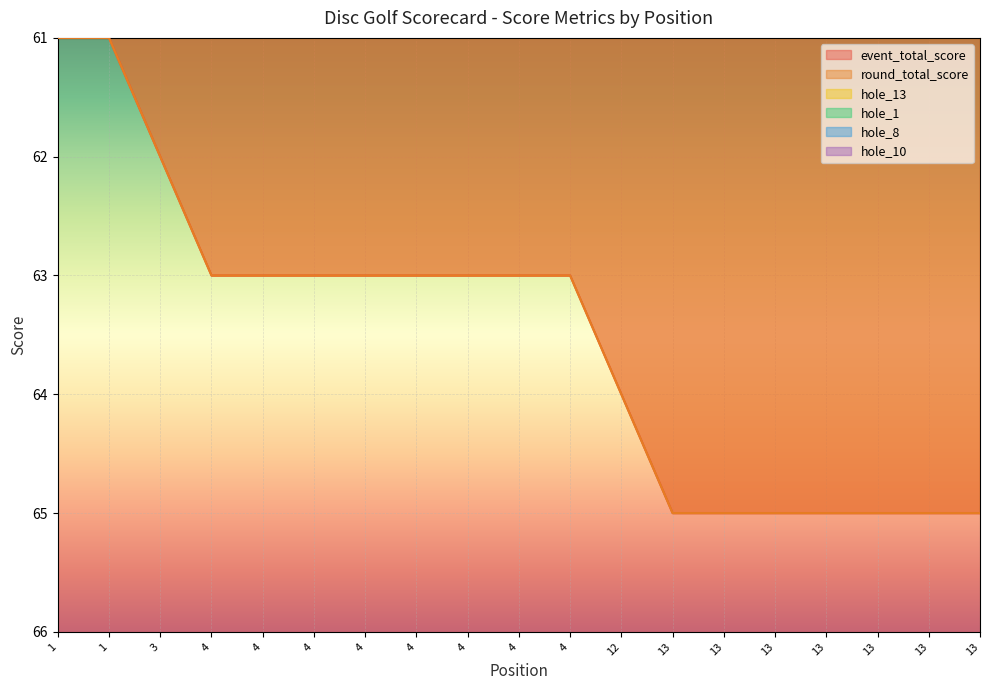

The hole_1 series shows 3 at 1. True or false?

True